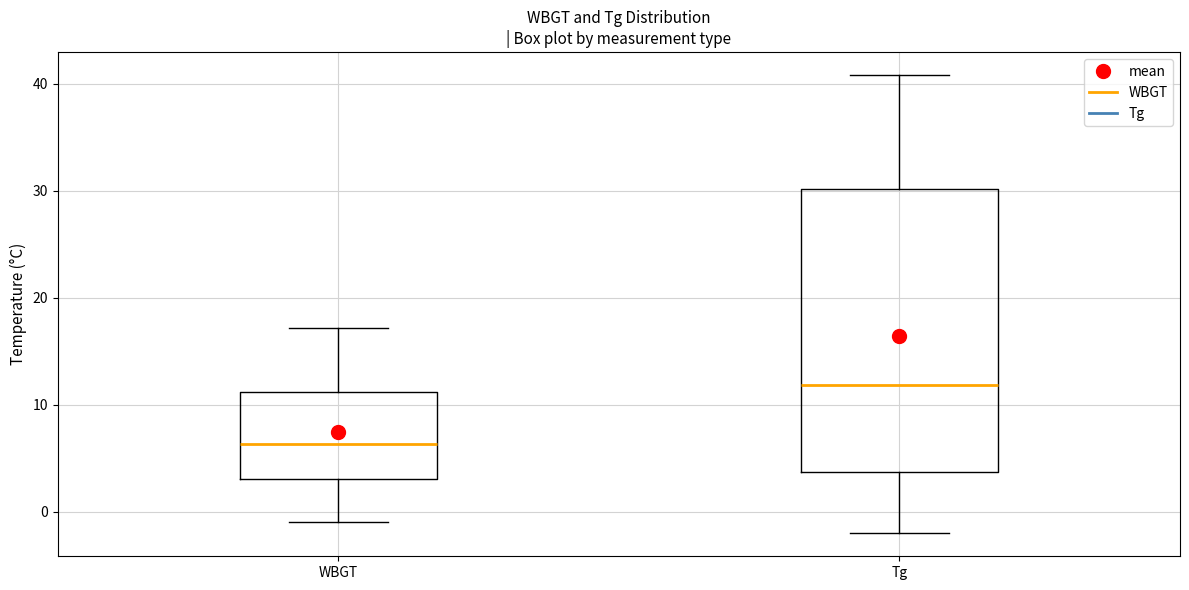

Where is the upper edge of the box for WBGT on the y-axis? The values are not printed on the chart, so give them approximately, as read against the axis.

11